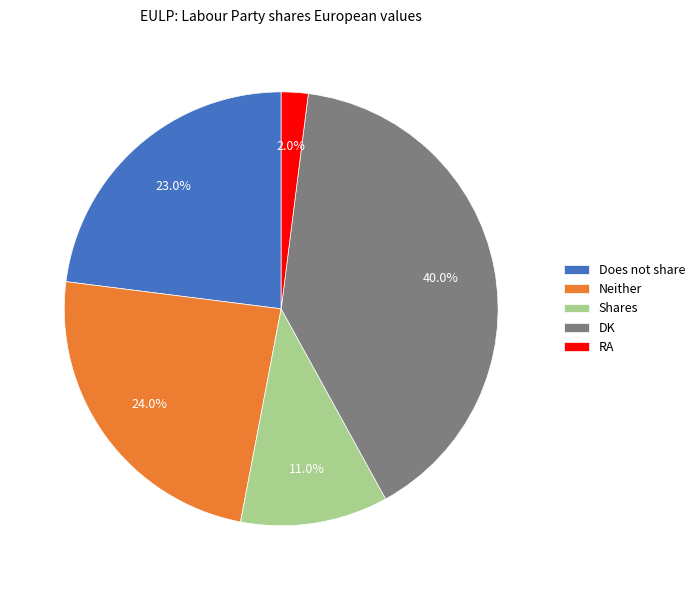

Is Neither the majority of the pie?

No